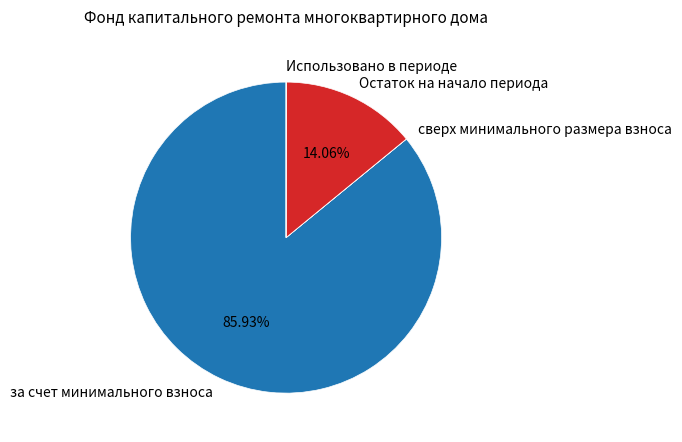

What is the total percentage of за счет минимального взноса and Остаток на начало периода?

100.0%